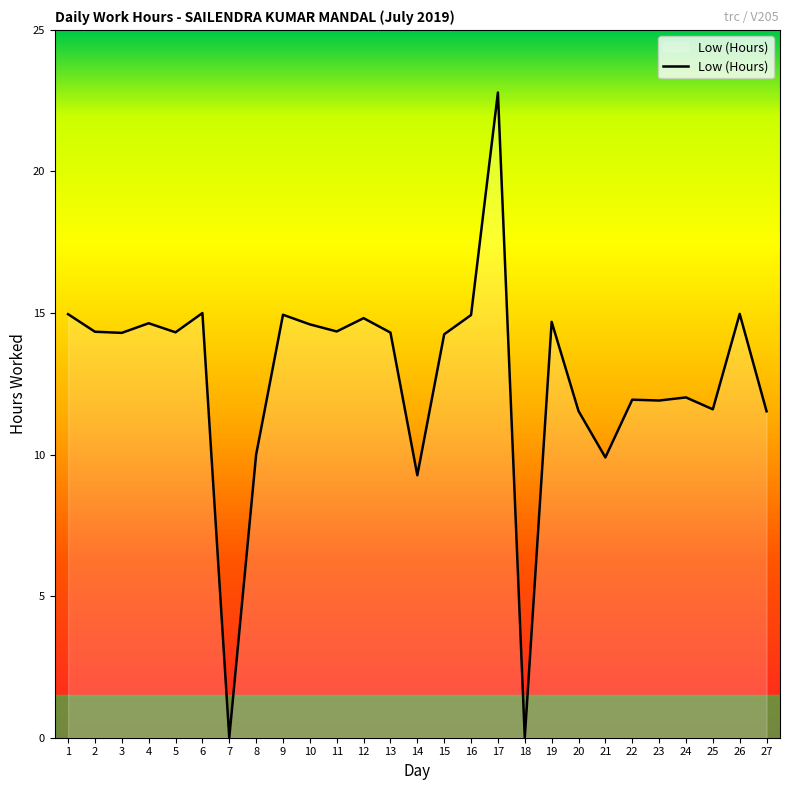

Is it true that the value at 16 is 8.3?

False